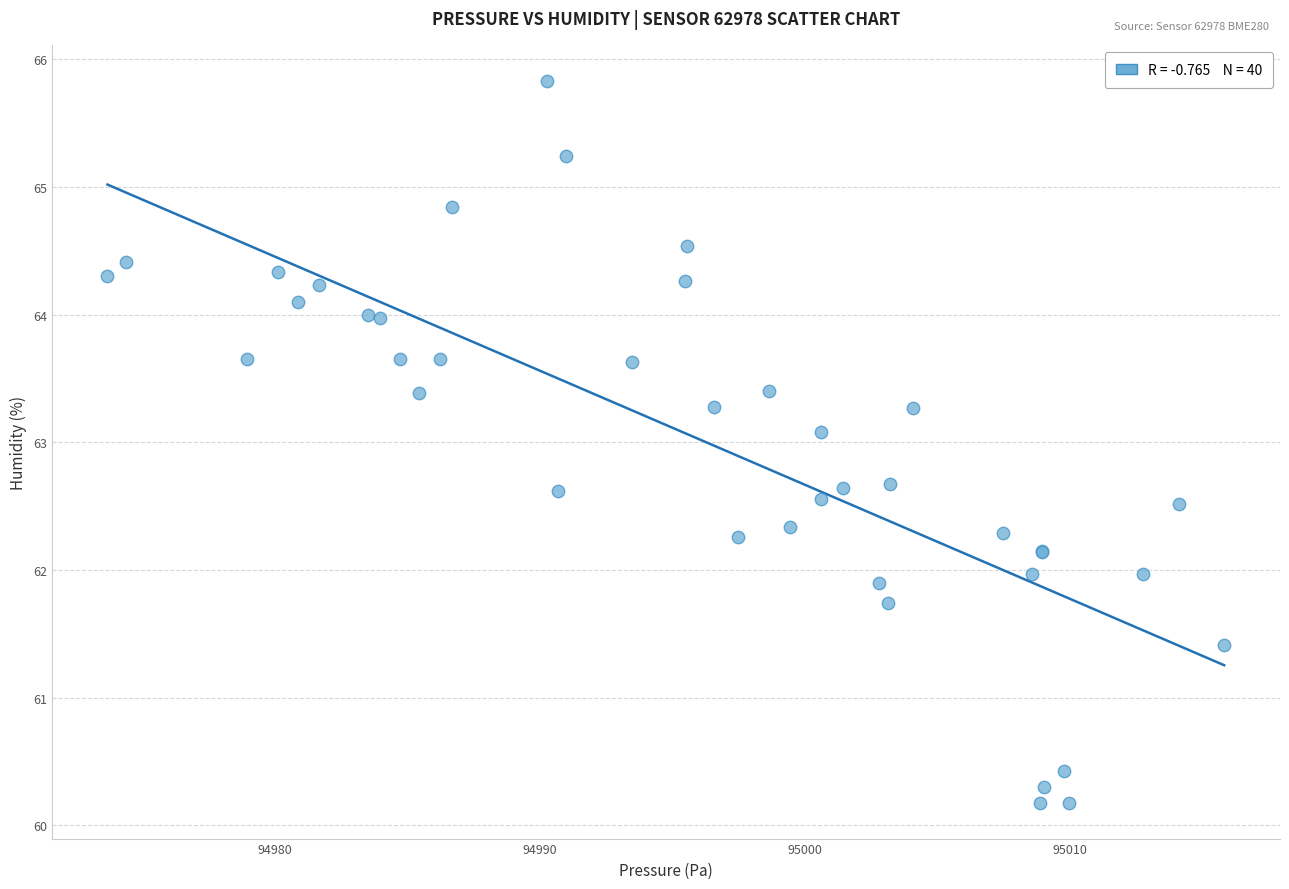

What Y value in the scatter plot is closest to 63?

63.1